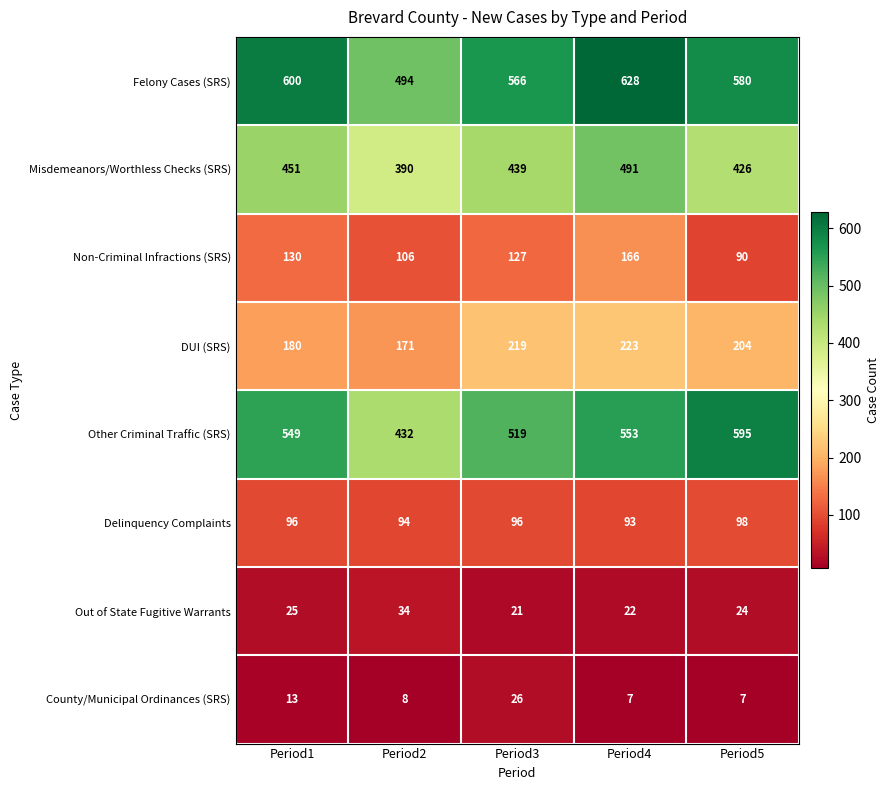

At which category is the sum across all series the highest?

Period4